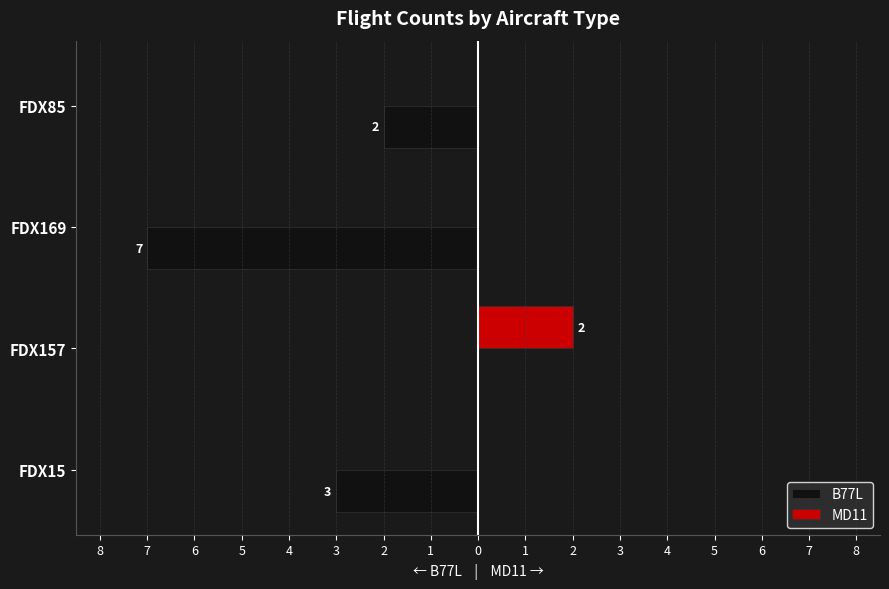

What is the difference between the maximum and minimum values in the B77L series?

7